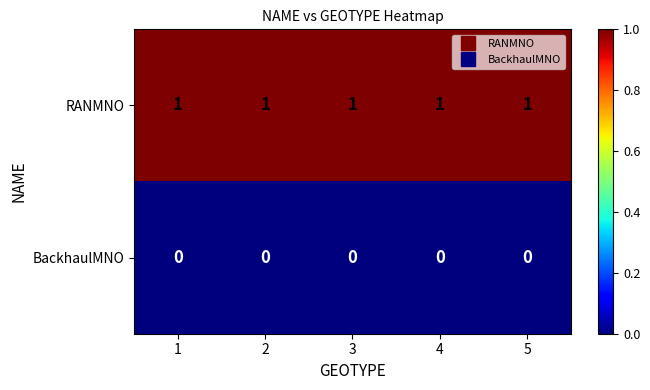

What is the sum of all RANMNO values?

5